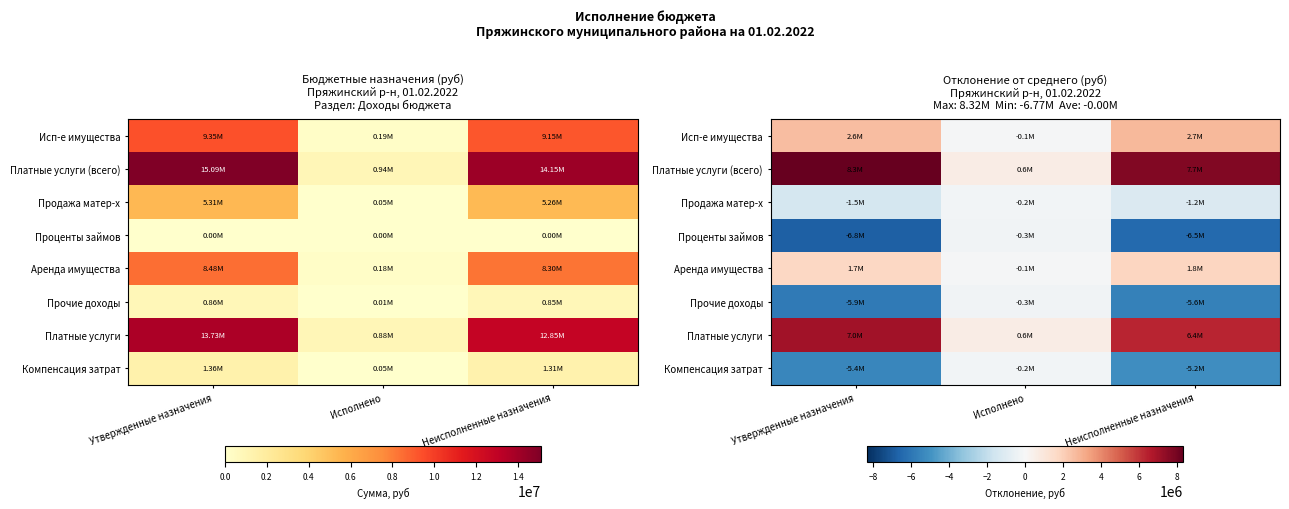

What is the difference between the maximum and second lowest values in the Проценты займов series?

6190882.5